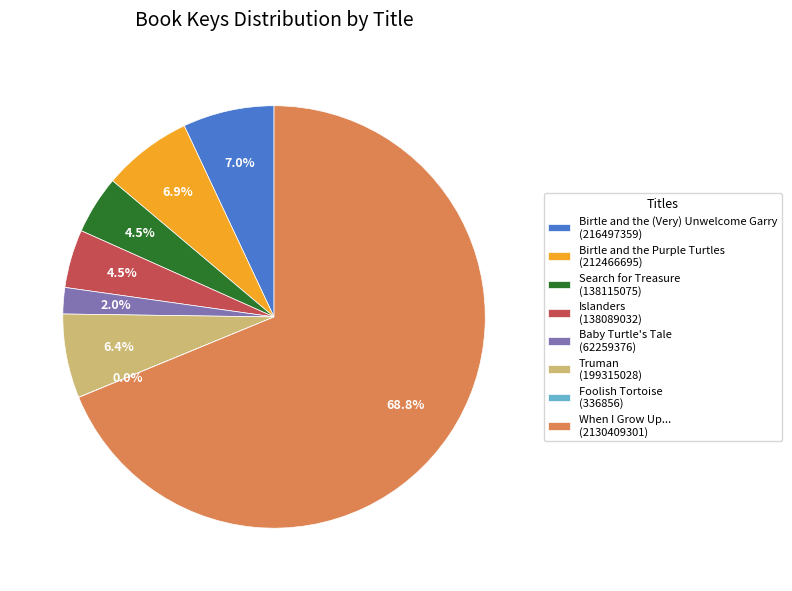

Does any single category account for the majority?

Yes